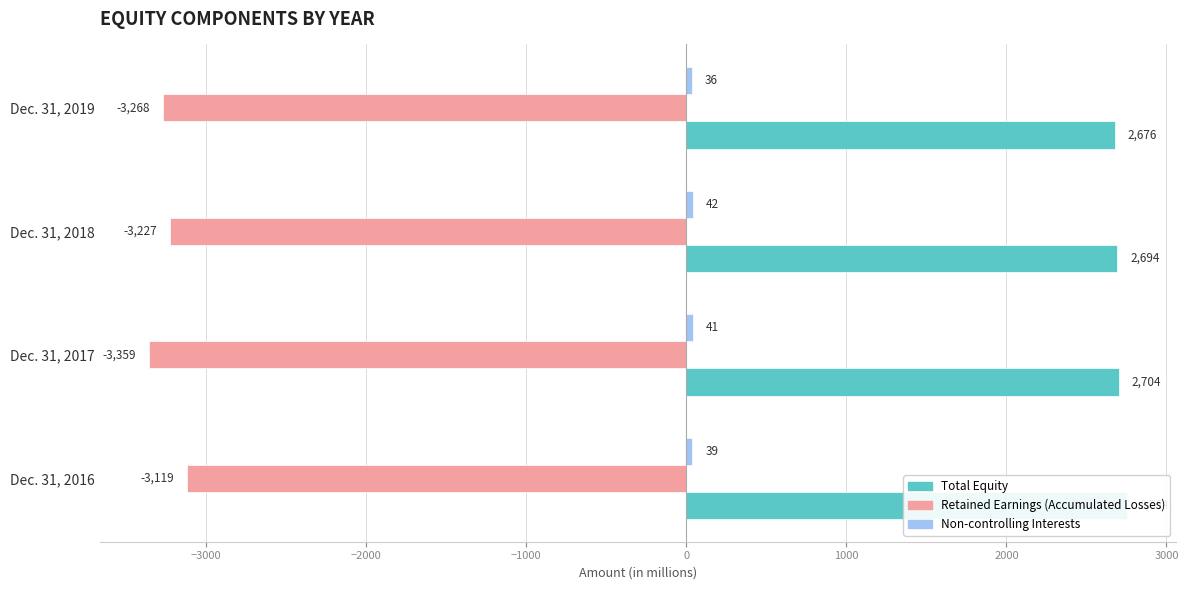

What is the sum of all Retained Earnings (Accumulated Losses) values?

-12973